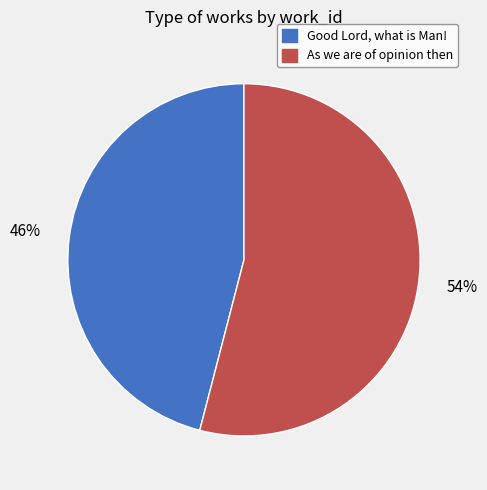

How many segments does this pie chart have?

2